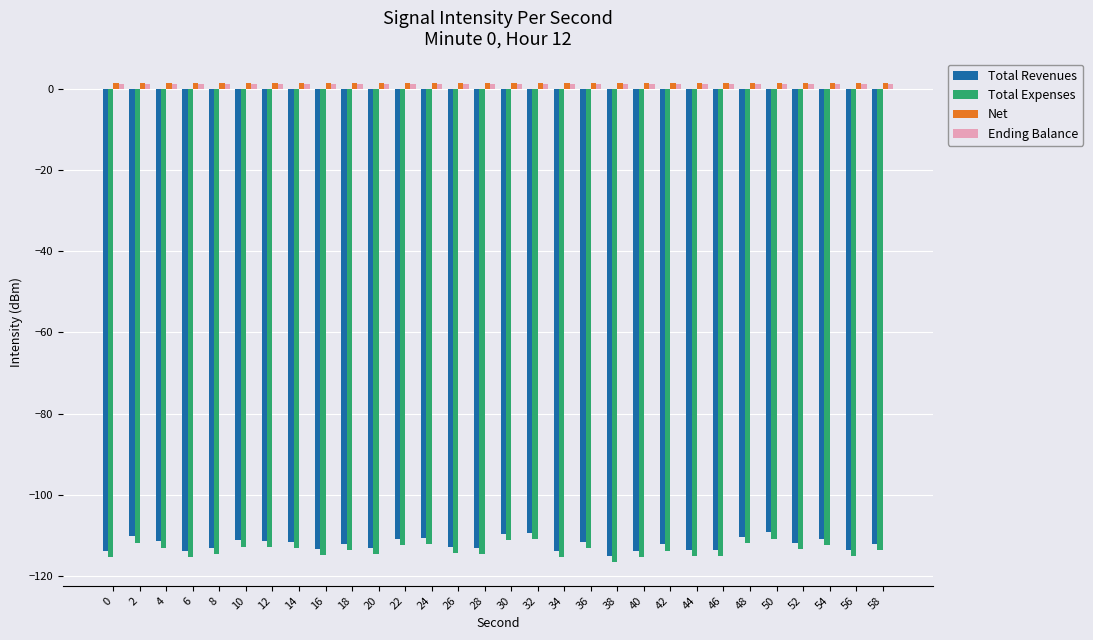

How many bars are there in total?

120